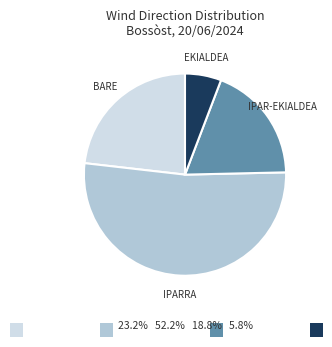

Does any single category account for the majority?

Yes